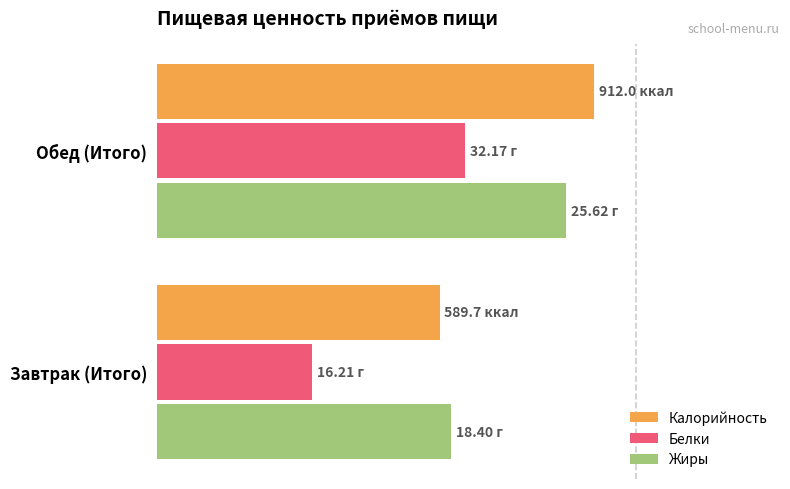

What are all the series names shown in the legend?

Калорийность, Белки, Жиры